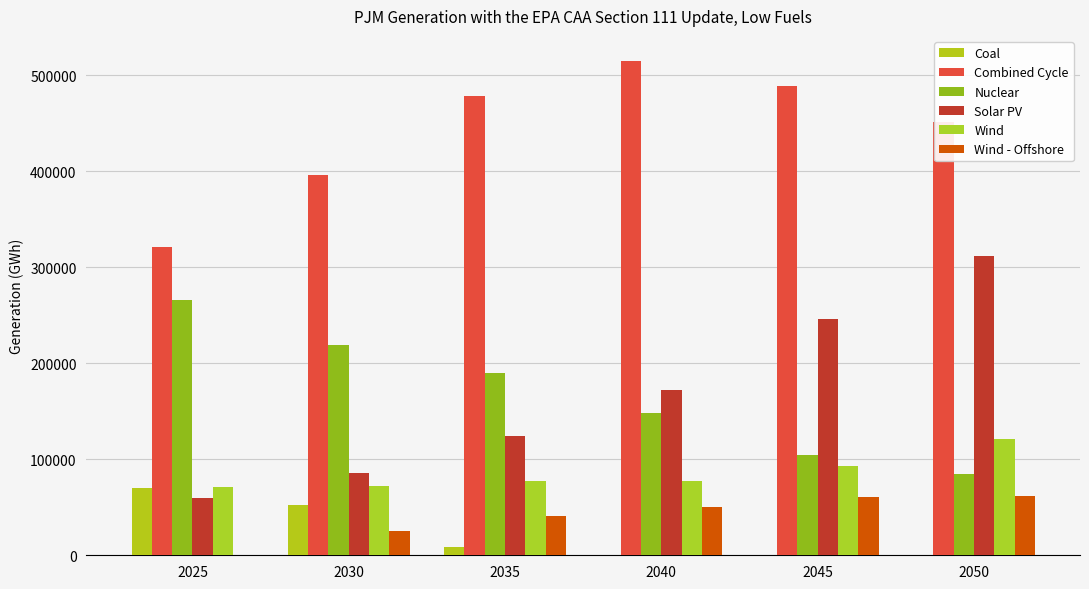

The Coal series shows 52502 at 2030. True or false?

True